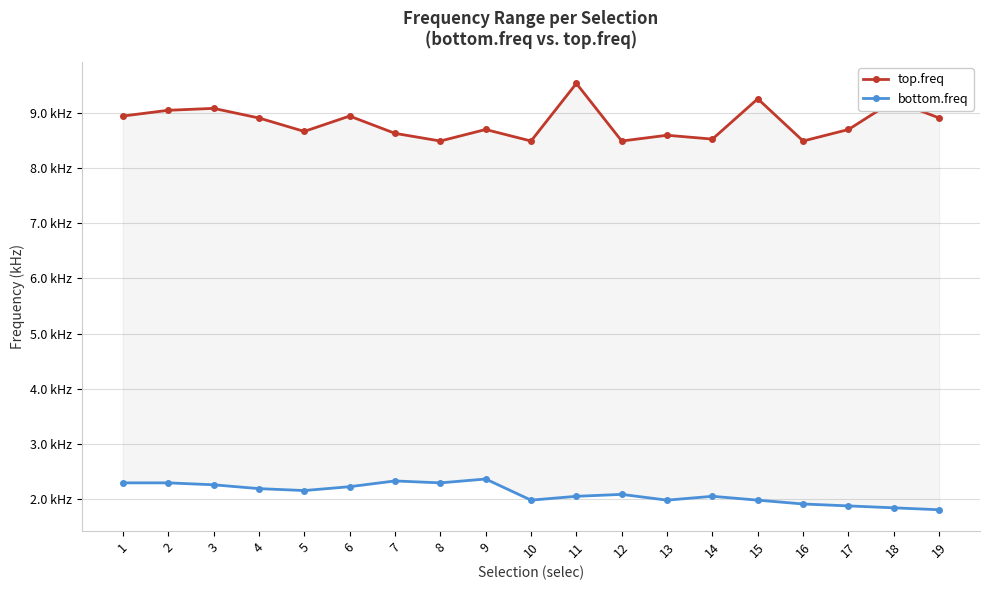

Reading left to right, transcribe all the data shown in this chart.

top.freq: 1=8.9	2=9.0	3=9.1	4=8.9	5=8.7	6=8.9	7=8.6	8=8.5	9=8.7	10=8.5	11=9.5	12=8.5	13=8.6	14=8.5	15=9.3	16=8.5	17=8.7	18=9.2	19=8.9
bottom.freq: 1=2.3	2=2.3	3=2.3	4=2.2	5=2.2	6=2.2	7=2.3	8=2.3	9=2.4	10=2.0	11=2.1	12=2.1	13=2.0	14=2.1	15=2.0	16=1.9	17=1.9	18=1.8	19=1.8